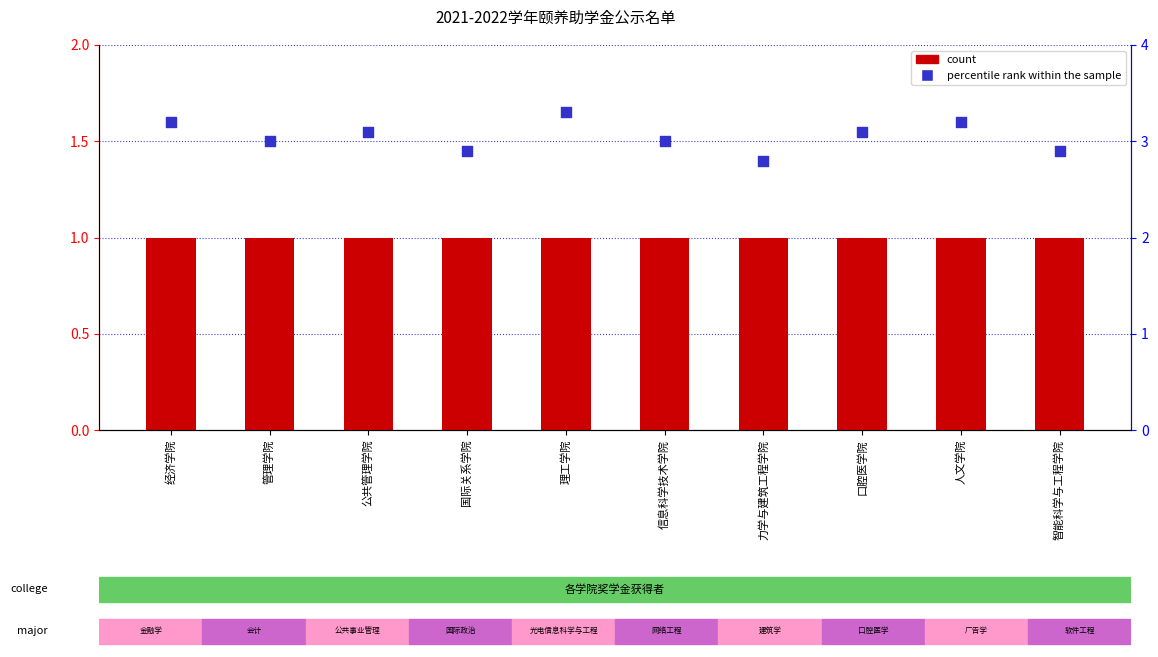

What is the total value across all series at 力学与建筑工程学院?

3.8